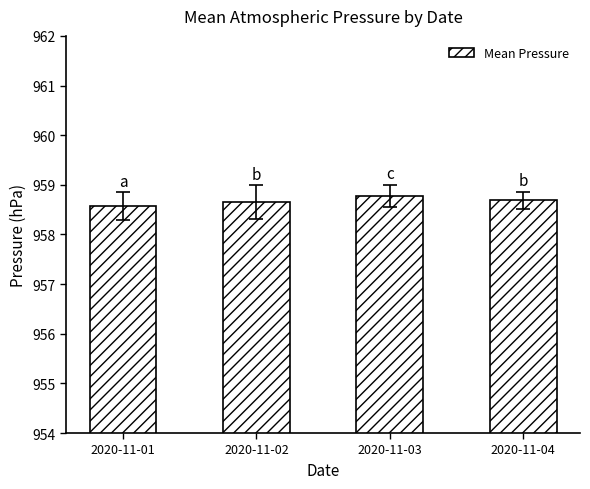

Is it true that the value at 2020-11-01 is 372.9?

False